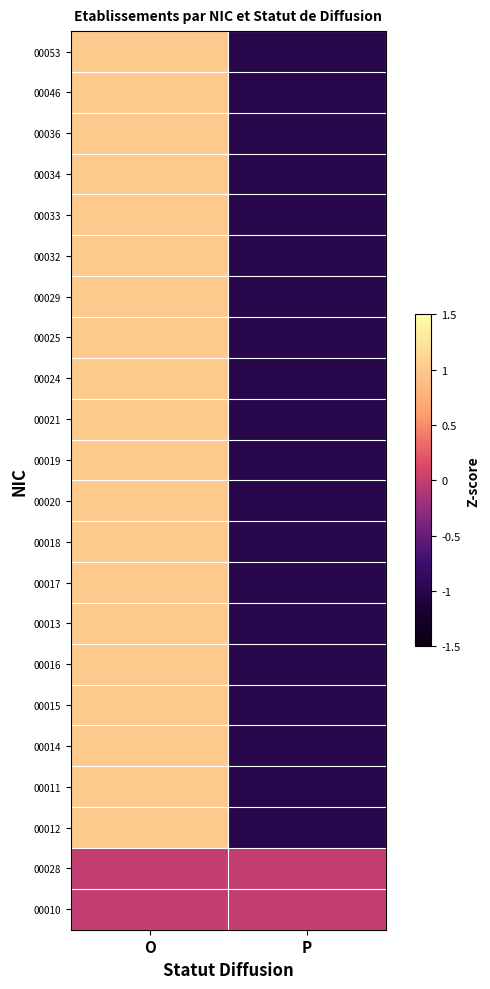

Which series has the widest spread of values?

00053